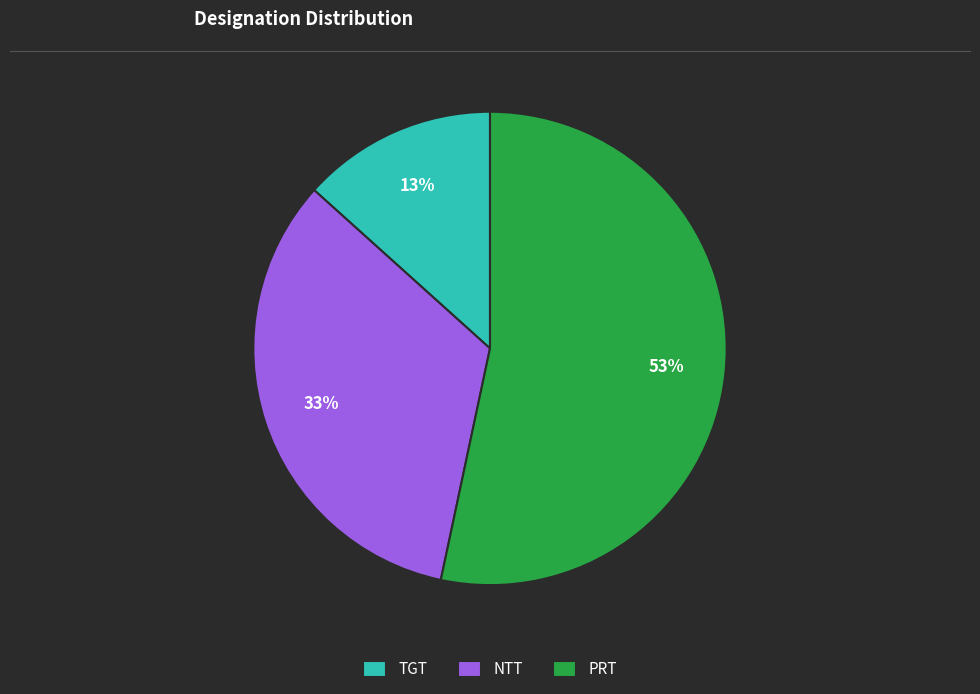

How many slices are in this pie chart?

3